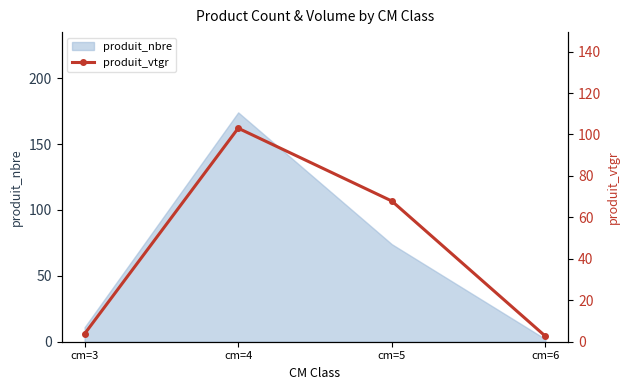

True or false: there are more than 2 points higher than both neighbors.

False